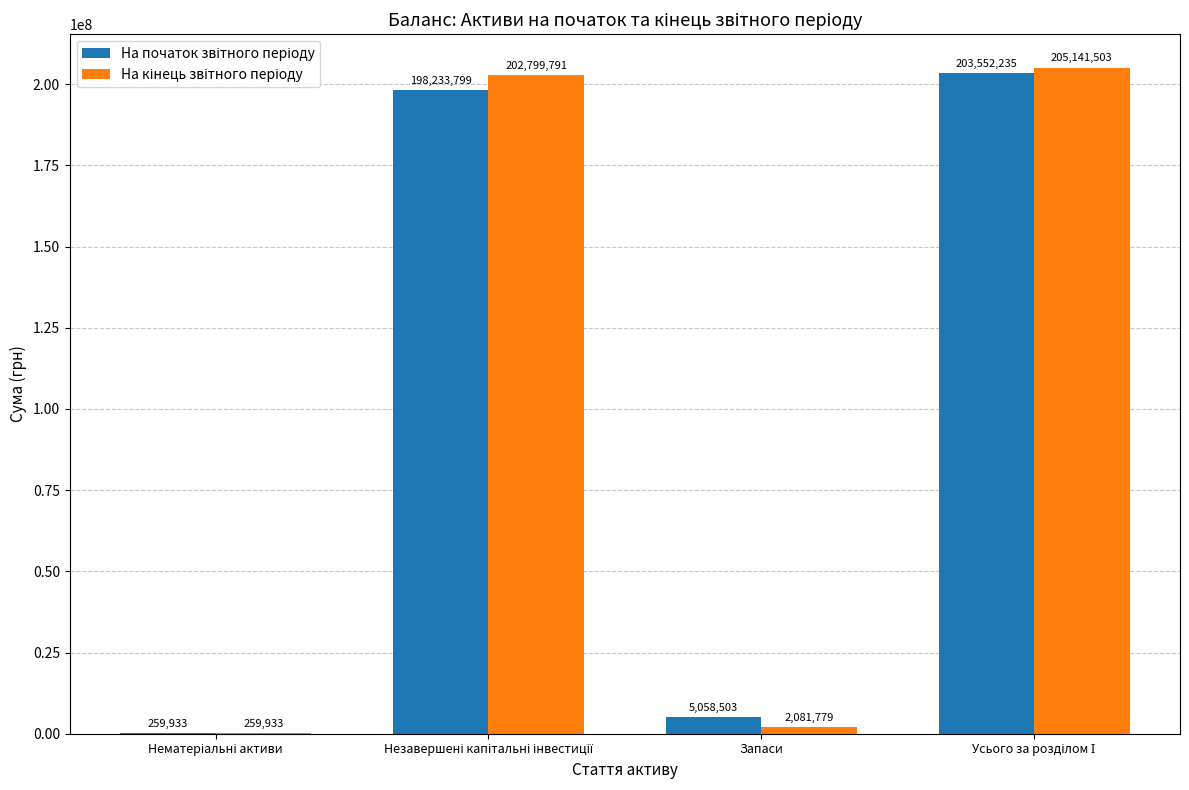

What is the value of the На початок звітного періоду bar at the 2nd from the left?

198233799